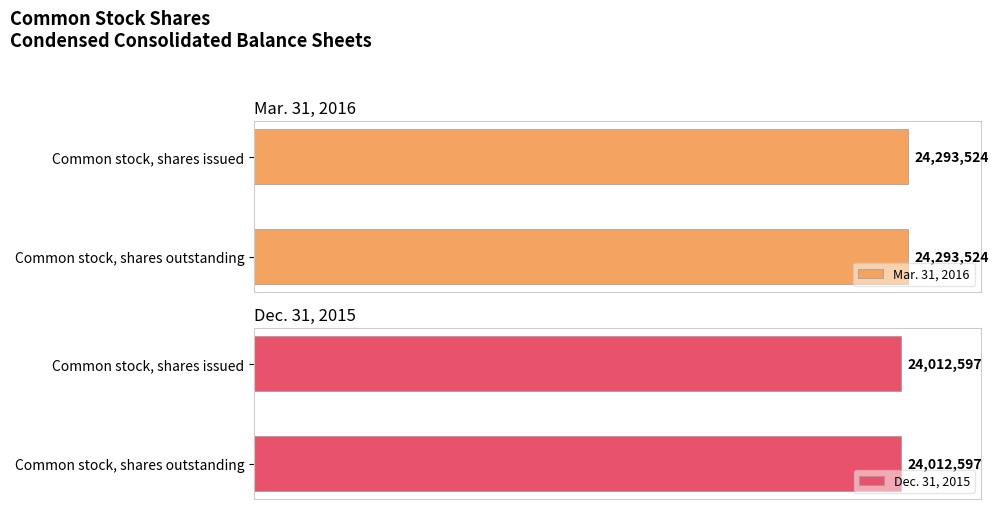

Rank the categories by Dec. 31, 2015 value from lowest to highest.

Common stock, shares issued, Common stock, shares outstanding